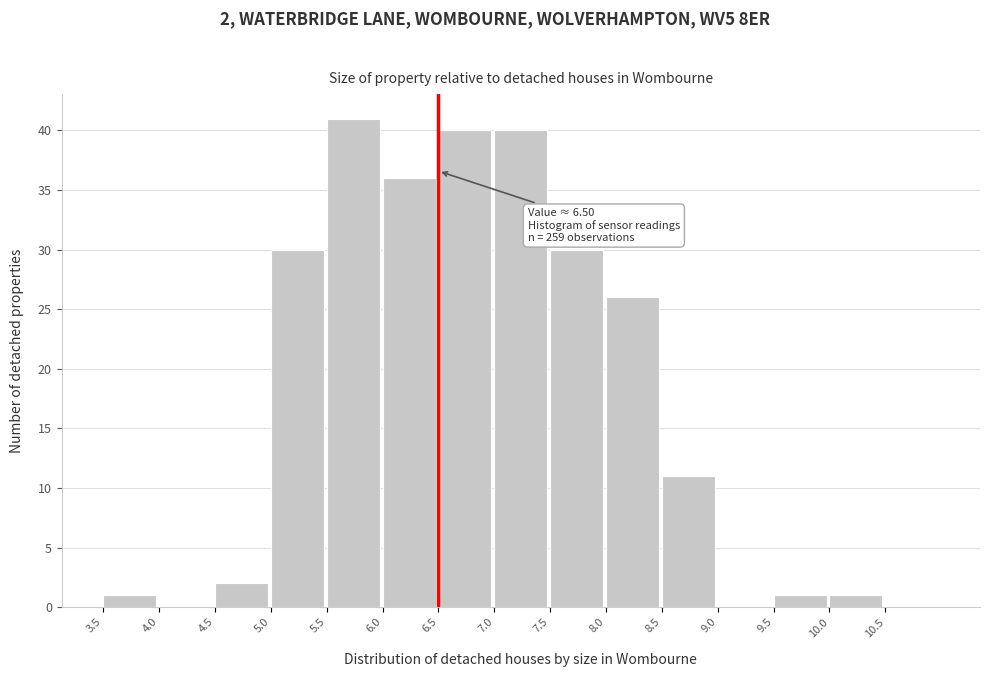

Over which range of the x-axis is the bar tallest?

5.5 to 6.0